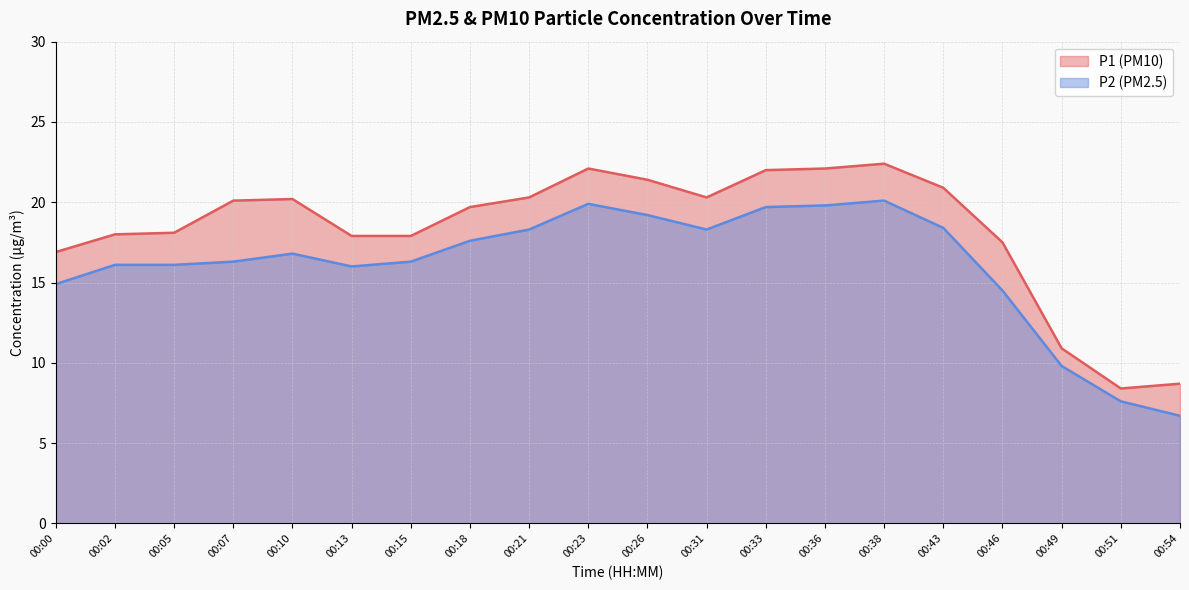

Where is the first local minimum for P2?

00:13